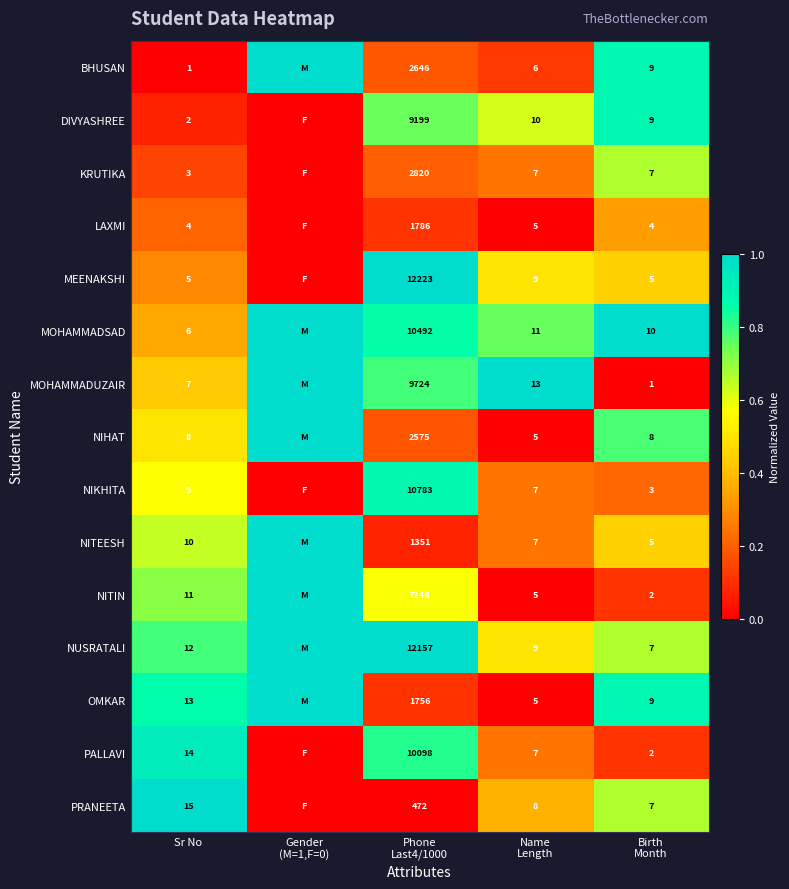

How many distinct data groups are displayed?

15